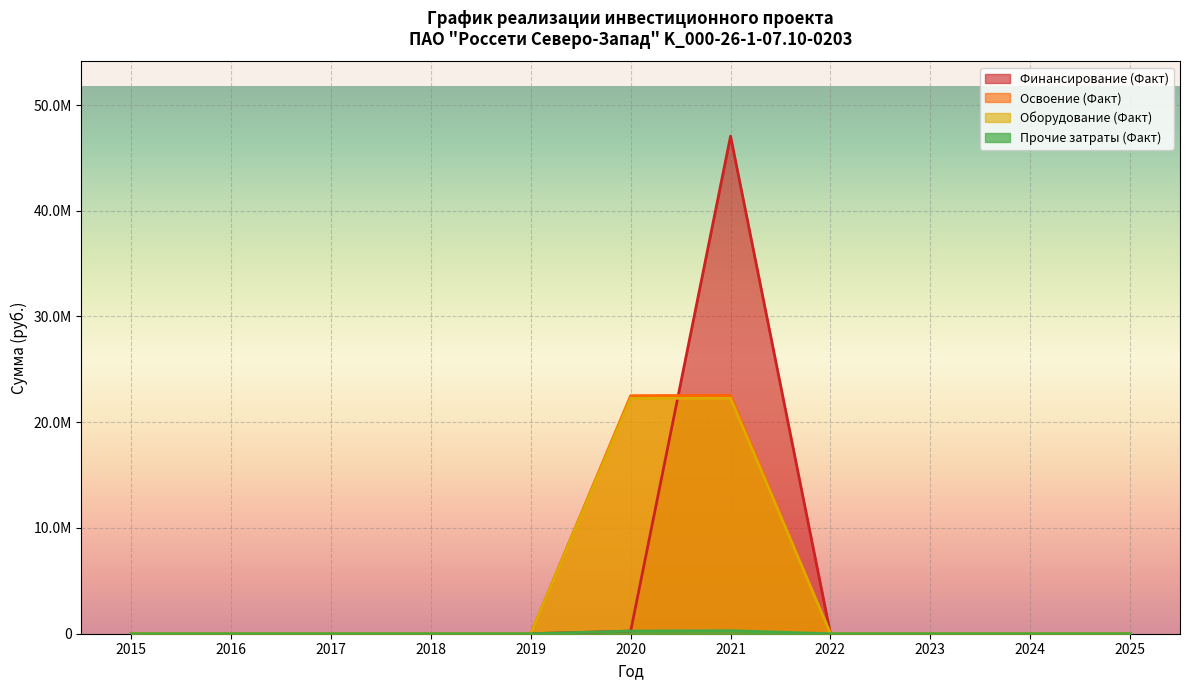

At which label does Освоение (Факт) reach its peak?

2021